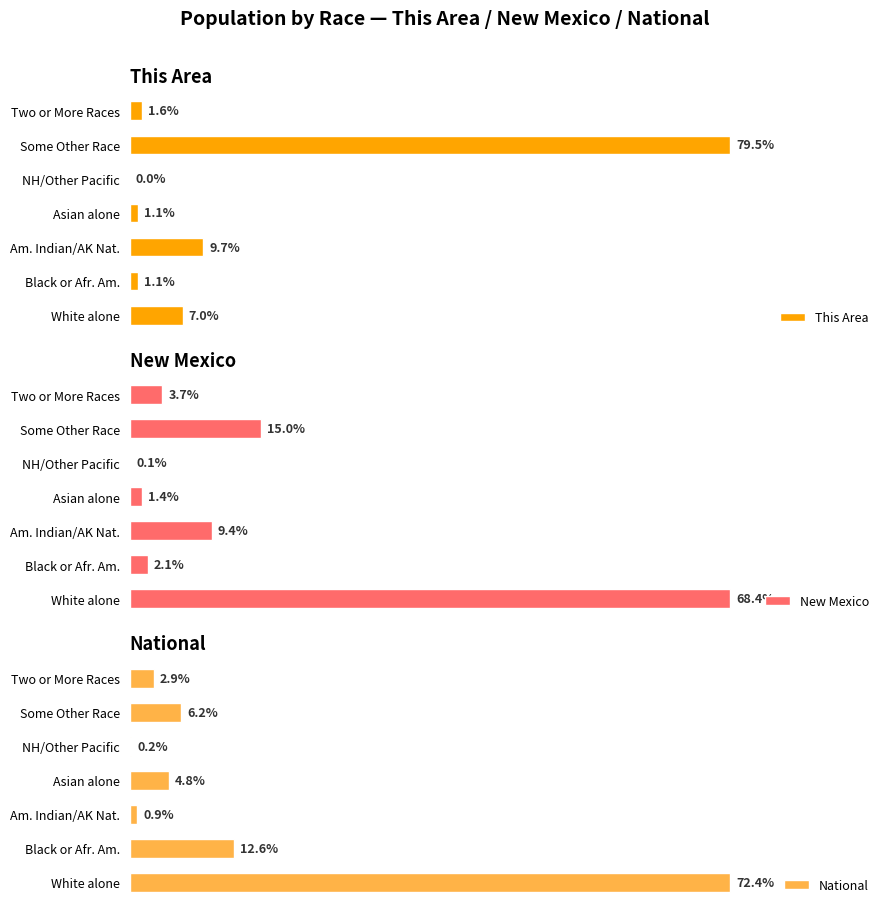

Reading right to left, list all the values displayed in this chart.

This Area: 6=1.6	5=79.5	4=0.0	3=1.1	2=9.7	1=1.1	0=7.0
New Mexico: 6=3.7	5=15.0	4=0.1	3=1.4	2=9.4	1=2.1	0=68.4
National: 6=2.9	5=6.2	4=0.2	3=4.8	2=0.9	1=12.6	0=72.4